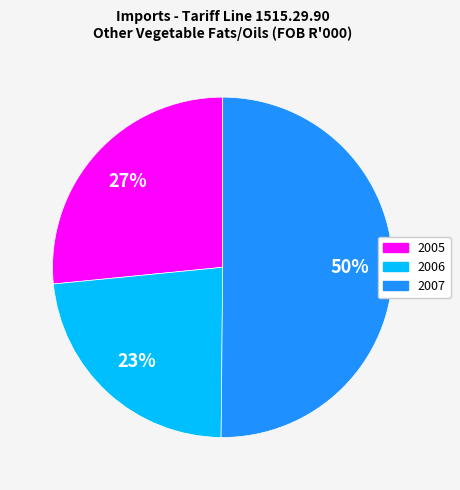

To the nearest percent, what is the average slice percentage?

33%